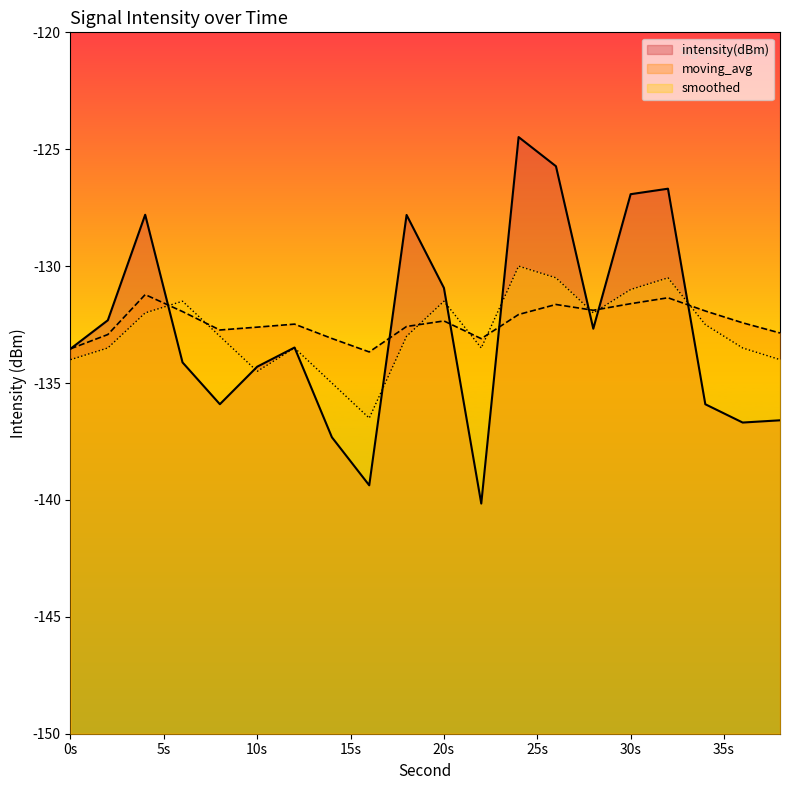

How many values in the intensity(dBm) series exceed -133?

9